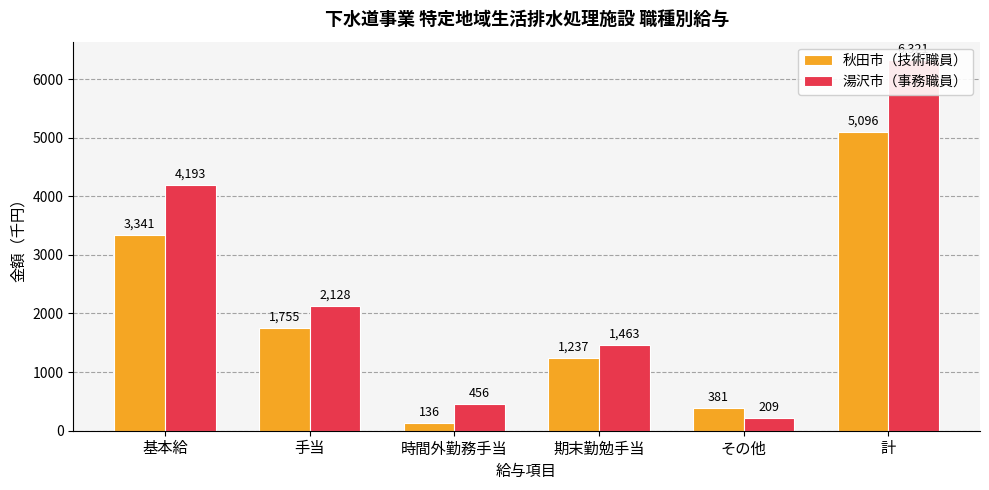

Is the value of 秋田市（技術職員） at 時間外勤務手当 greater than the value of 湯沢市（事務職員） at 時間外勤務手当?

No